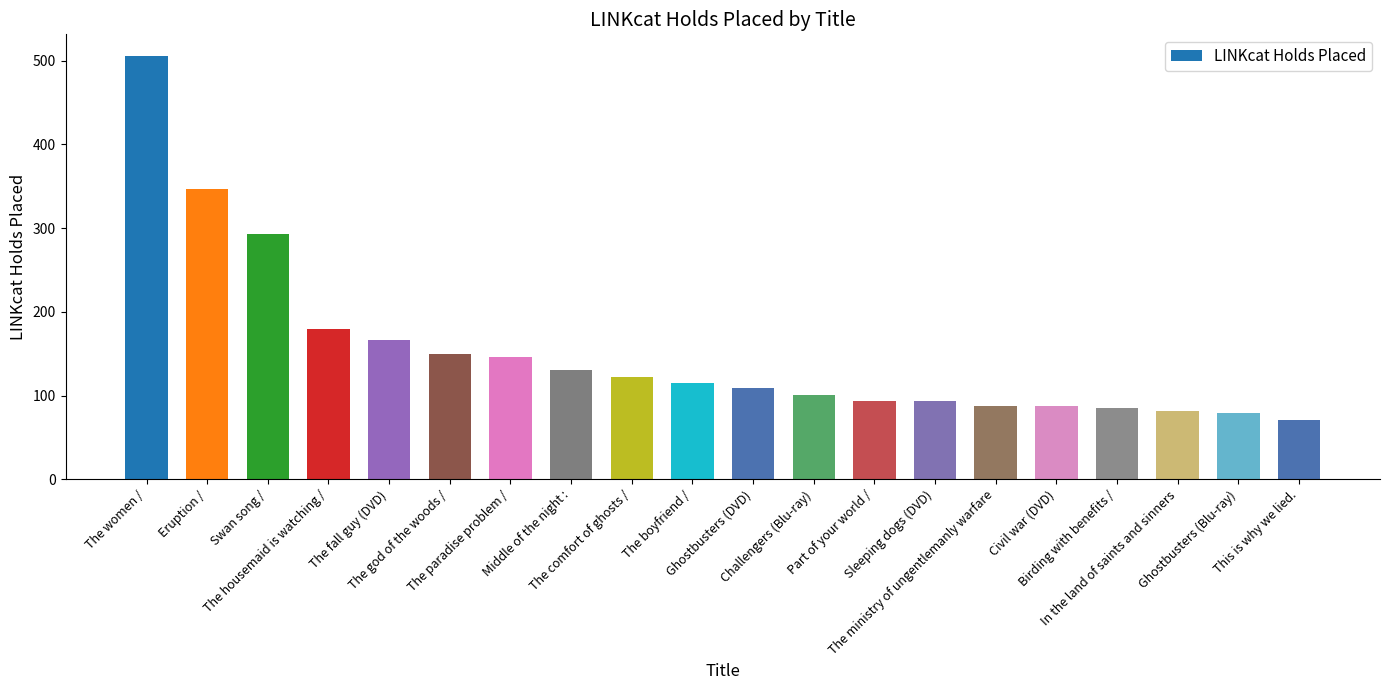

What is the minimum value shown in the chart?

71